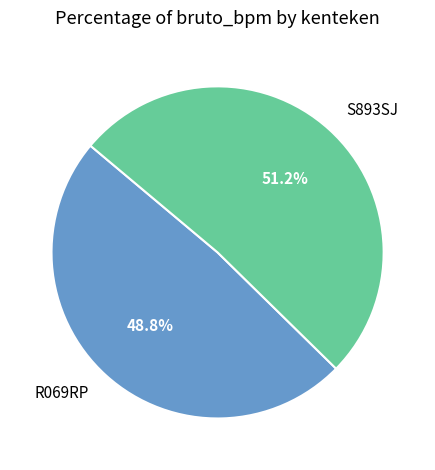

The R069RP slice represents 49% of the pie. True or false?

True